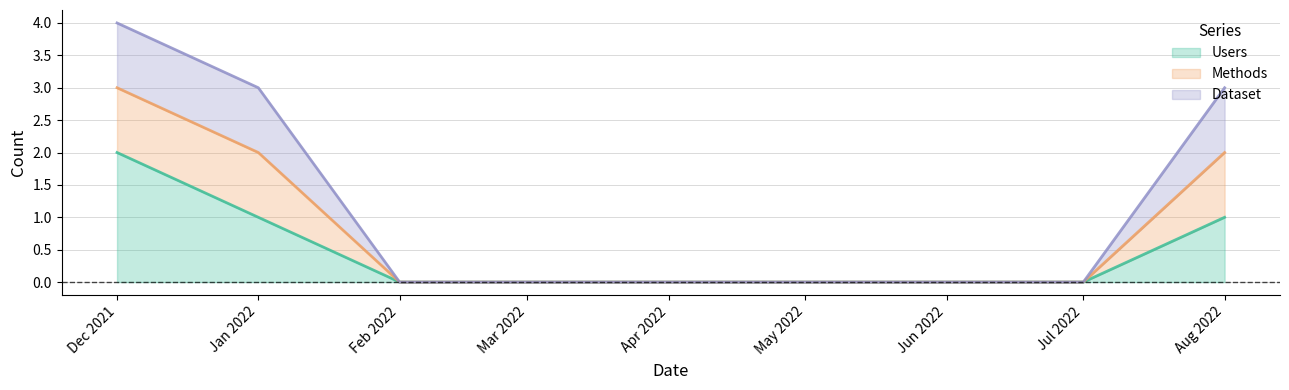

Does the chart display data point markers on the line(s)?

No